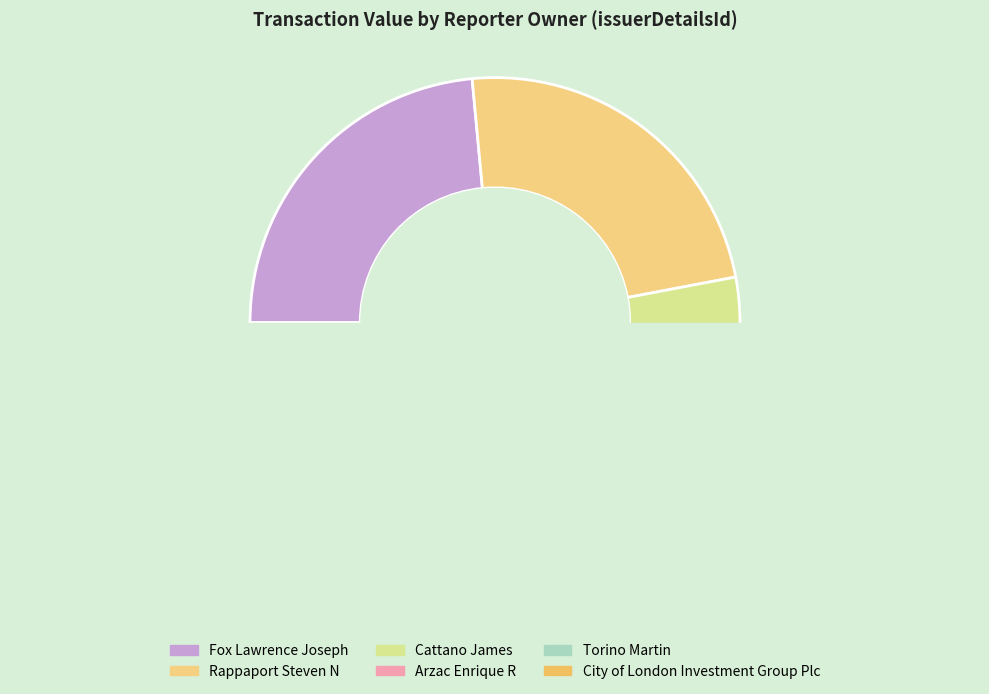

True or false: Cattano James accounts for 24% of the total.

False